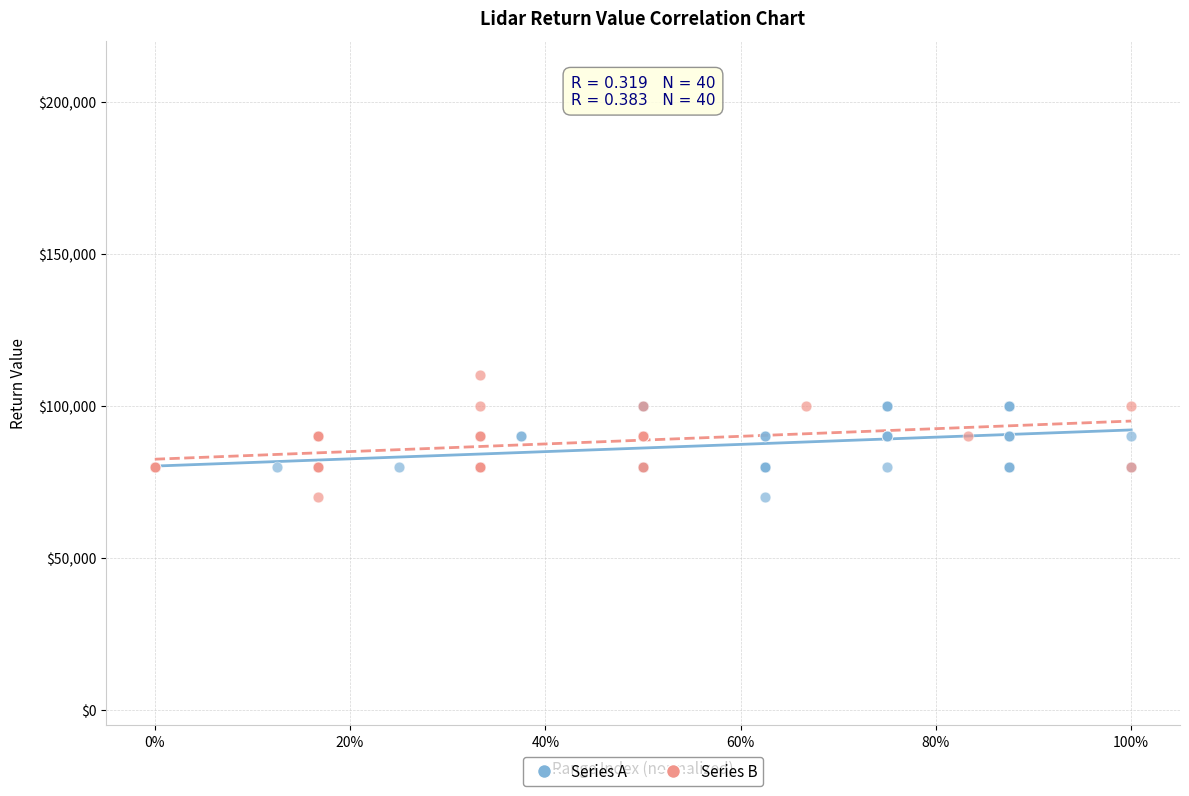

Which series reaches the maximum Y coordinate?

Series B